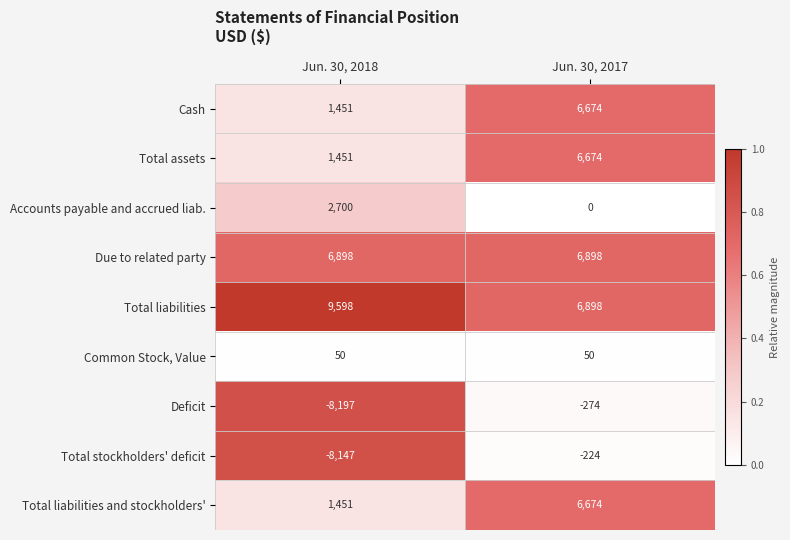

What is the spread (max minus min) of values at Jun. 30, 2017?

7172